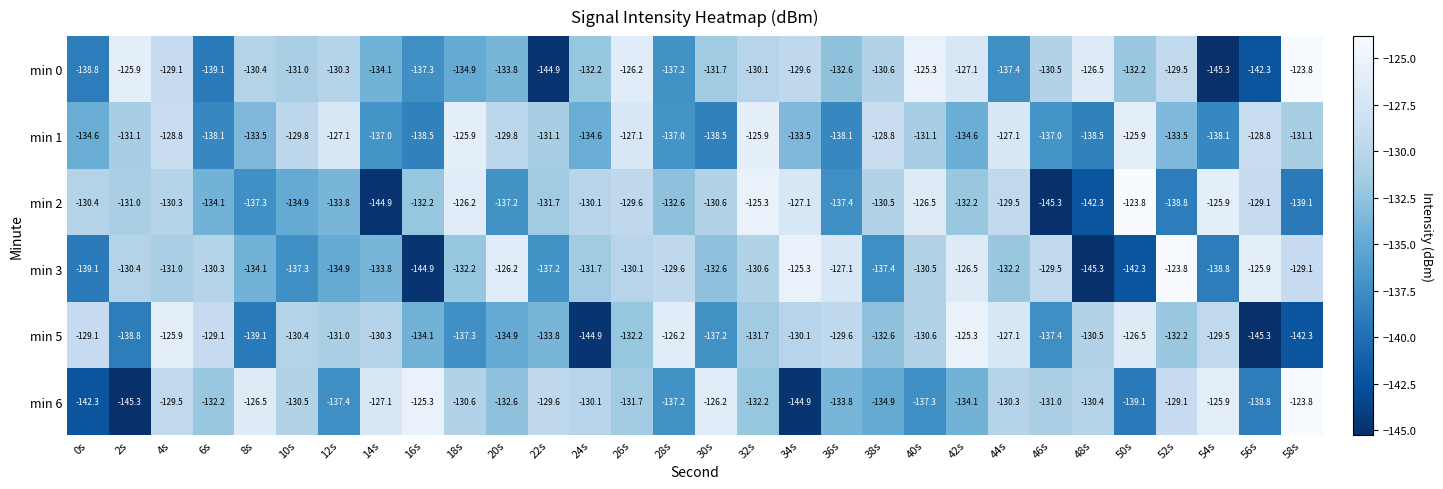

The min 3 series shows -132.2 at 44s. True or false?

True